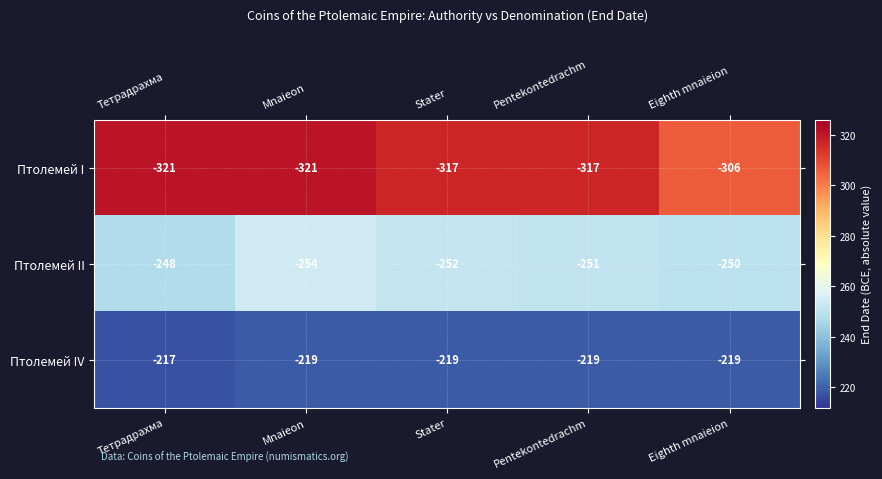

Reading left to right, transcribe all the data shown in this chart.

Птолемей I: Тетрадрахма=-321	Mnaieon=-321	Stater=-317	Pentekontedrachm=-317	Eighth mnaieion=-306
Птолемей II: Тетрадрахма=-248	Mnaieon=-254	Stater=-252	Pentekontedrachm=-251	Eighth mnaieion=-250
Птолемей IV: Тетрадрахма=-217	Mnaieon=-219	Stater=-219	Pentekontedrachm=-219	Eighth mnaieion=-219